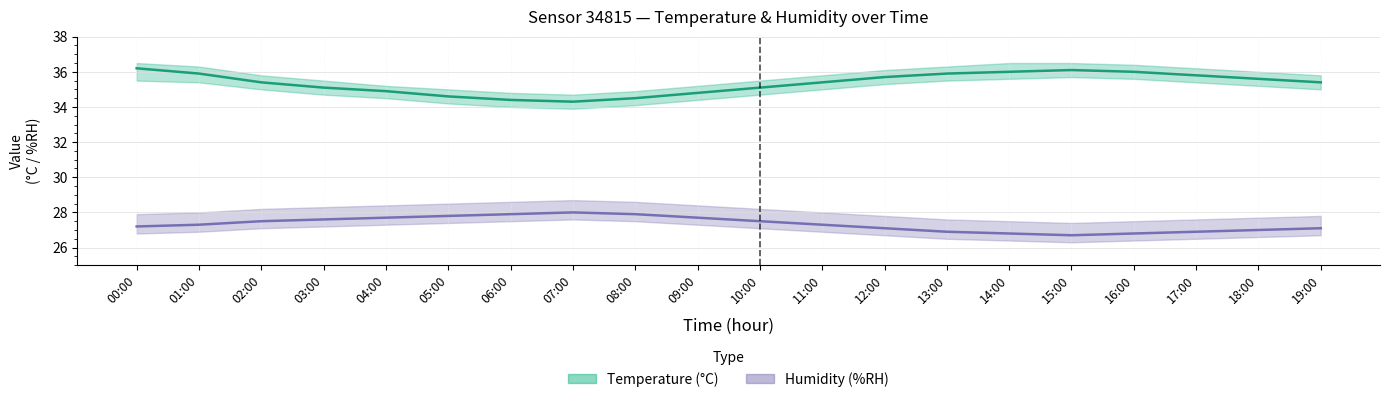

What is the difference between the Temperature values at 03:00 and 04:00?

0.2